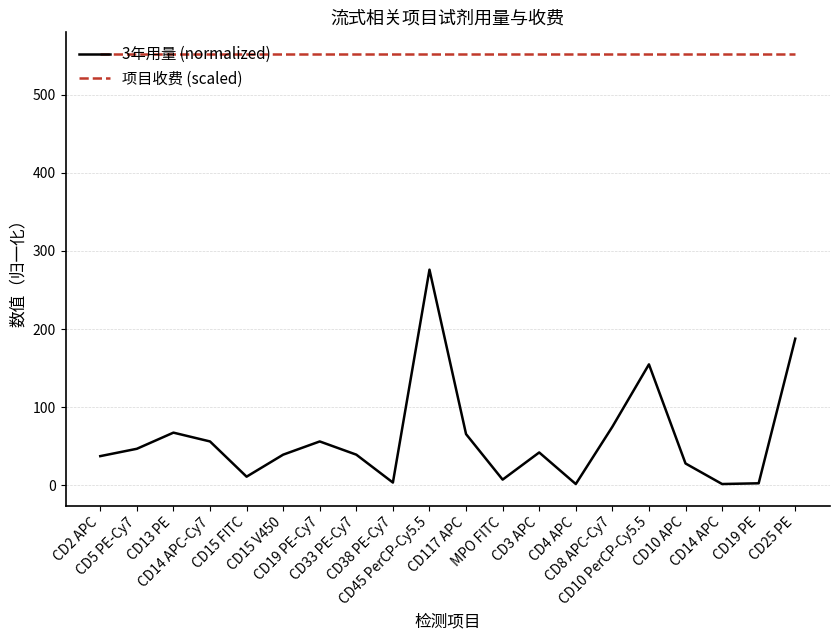

What is the lowest value of the 项目收费 (scaled) series?

552.0